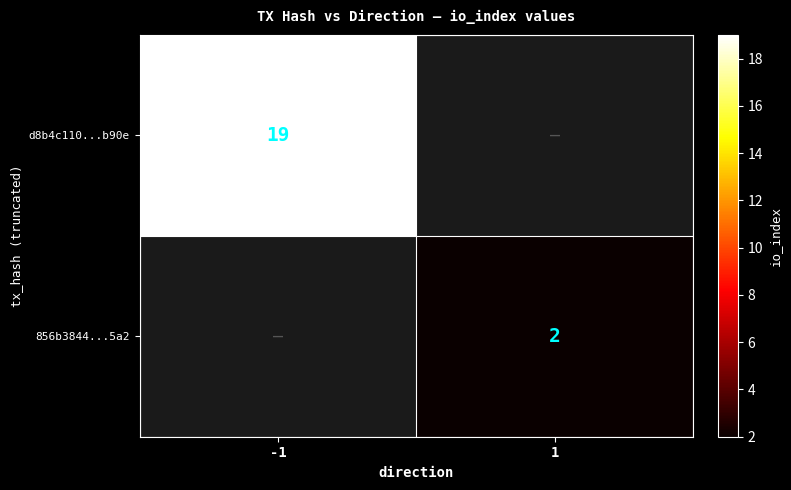

How many categories are shown in the chart?

2